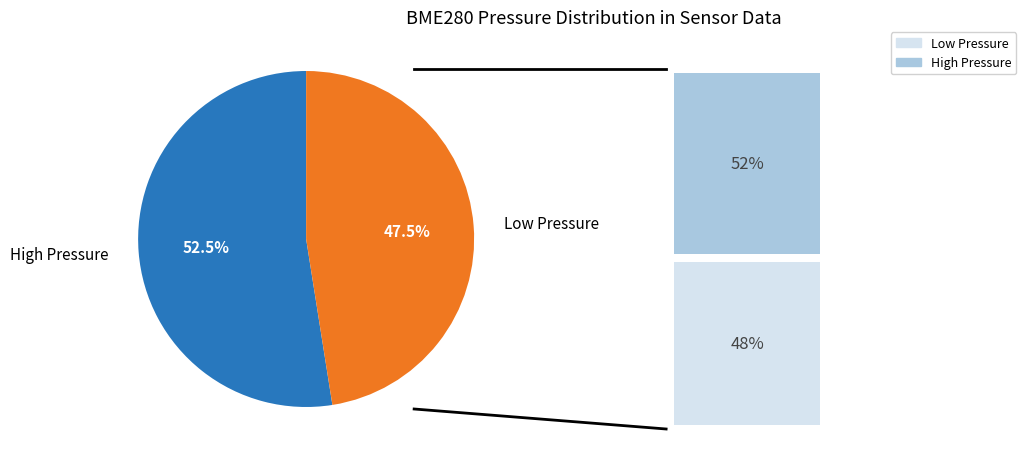

Which slice is the smallest?

Low Pressure